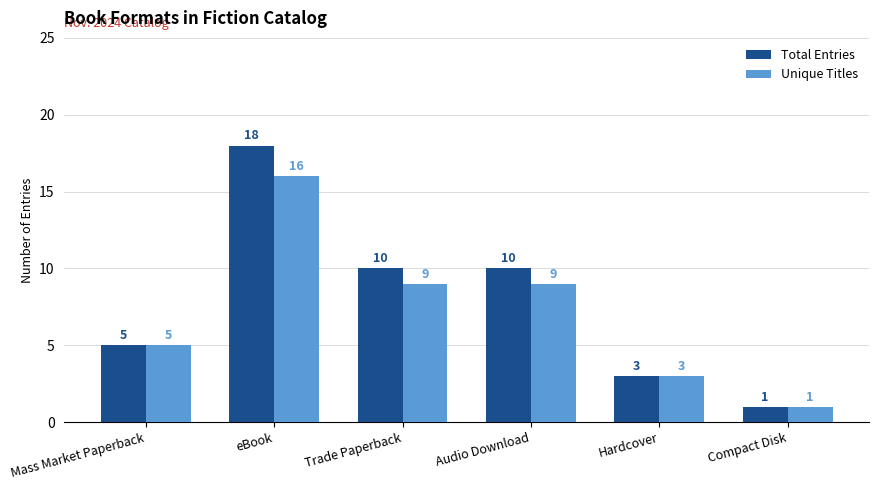

At which label does Unique Titles reach its minimum?

Compact Disk